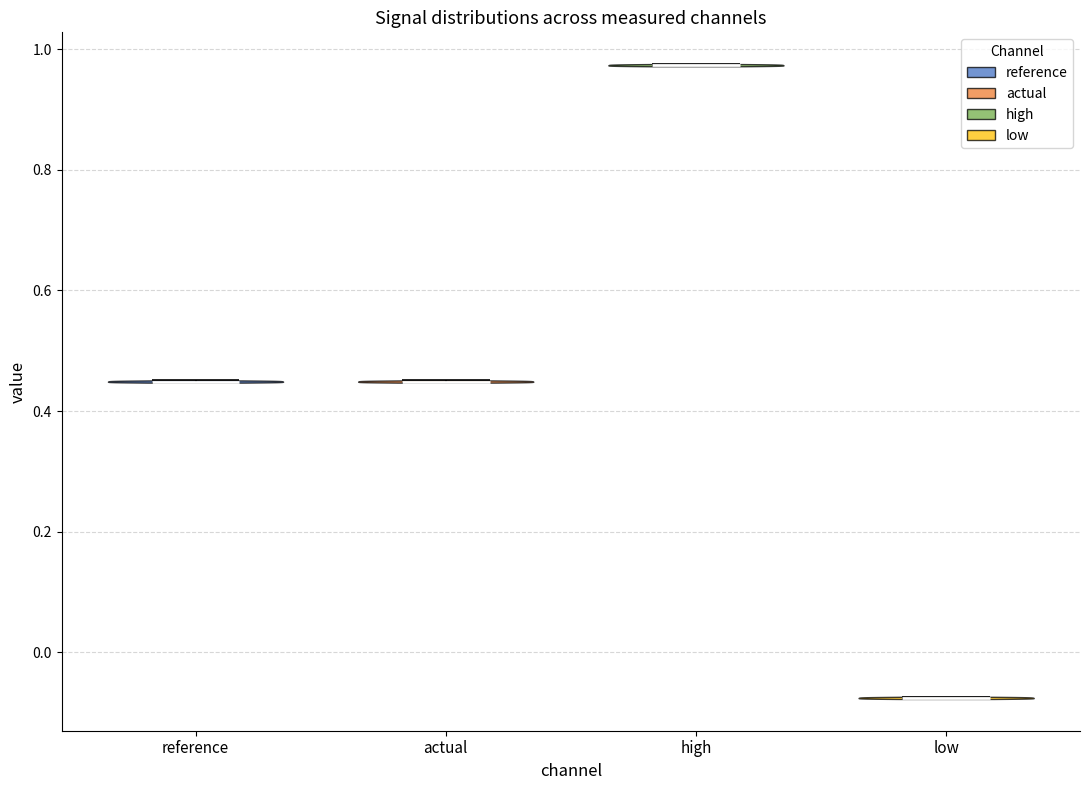

Reading left to right, read every violin against the y-axis: where its median line is, and the lowest and highest points it reaches. The values are not printed on the chart, so give them approximately, as read against the axis.

reference: median line 0.44, lowest point 0.44, highest point 0.46
actual: median line 0.44, lowest point 0.44, highest point 0.46
high: median line 0.98, lowest point 0.98, highest point 0.98
low: median line -0.08, lowest point -0.08, highest point -0.08